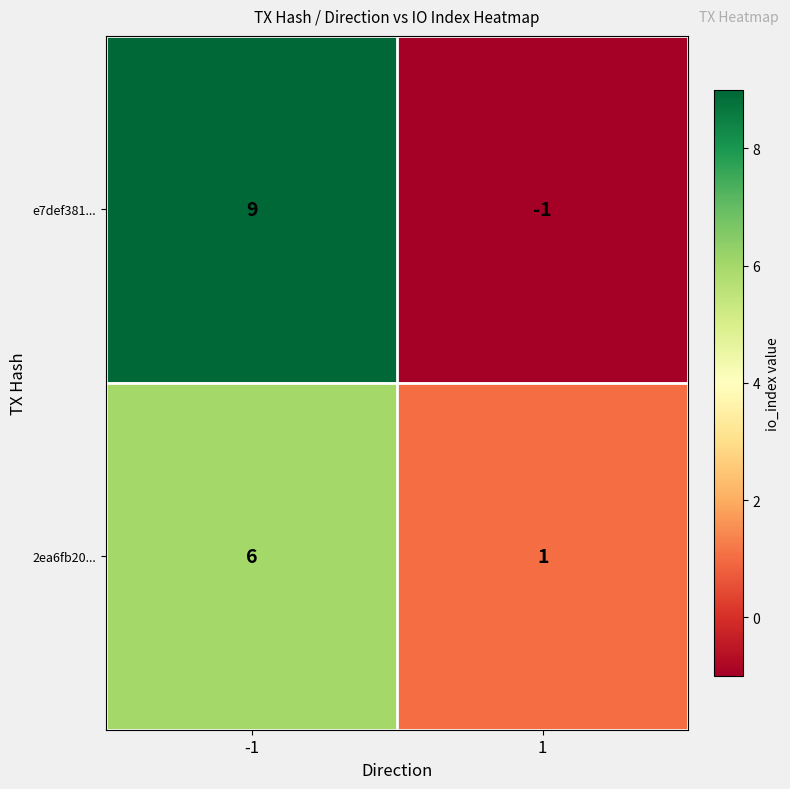

Reading left to right, transcribe all the data shown in this chart.

e7def381...: -1=9	1=-1
2ea6fb20...: -1=6	1=1